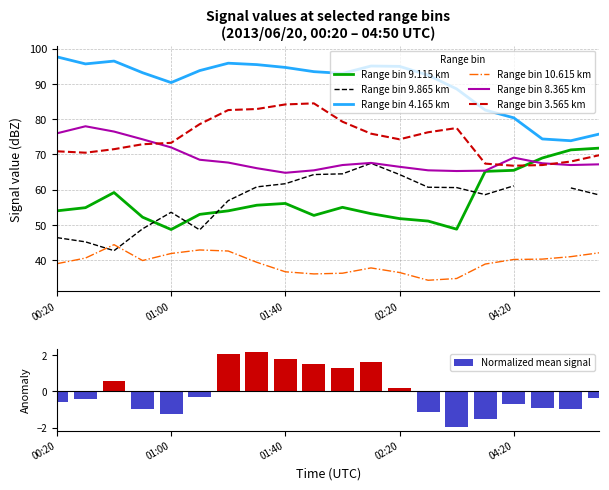

What is the approximate value of 10.615 at 2013/06/20 02:00?

36.3